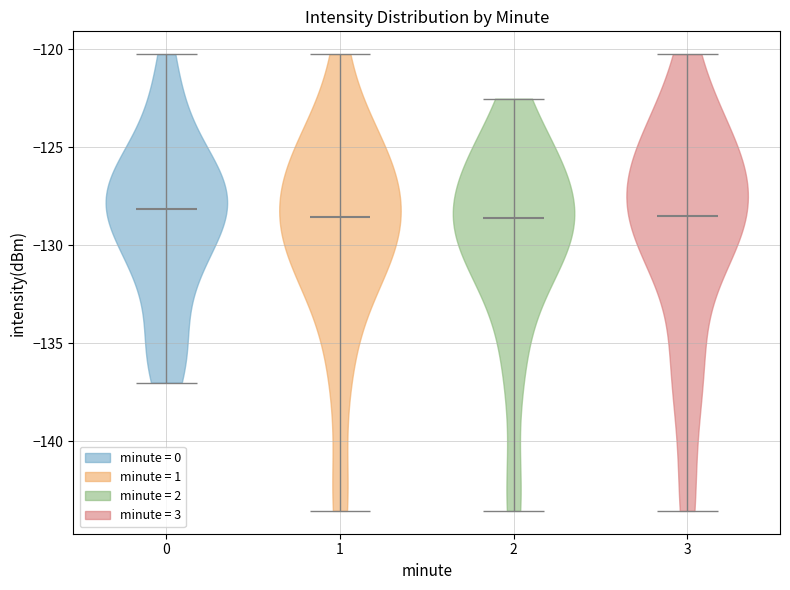

Reading left to right, read every violin against the y-axis: where its median line is, and the lowest and highest points it reaches. The values are not printed on the chart, so give them approximately, as read against the axis.

0: median line -128.0, lowest point -137.0, highest point -120.0
1: median line -128.5, lowest point -143.5, highest point -120.0
2: median line -128.5, lowest point -143.5, highest point -122.5
3: median line -128.5, lowest point -143.5, highest point -120.0